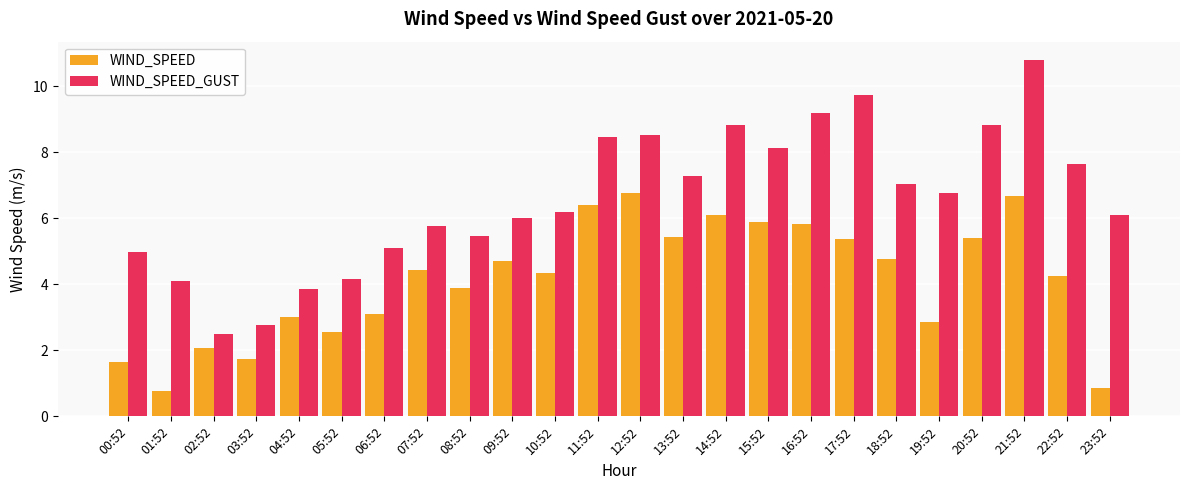

What is the highest value of the WIND_SPEED_GUST series?

10.8